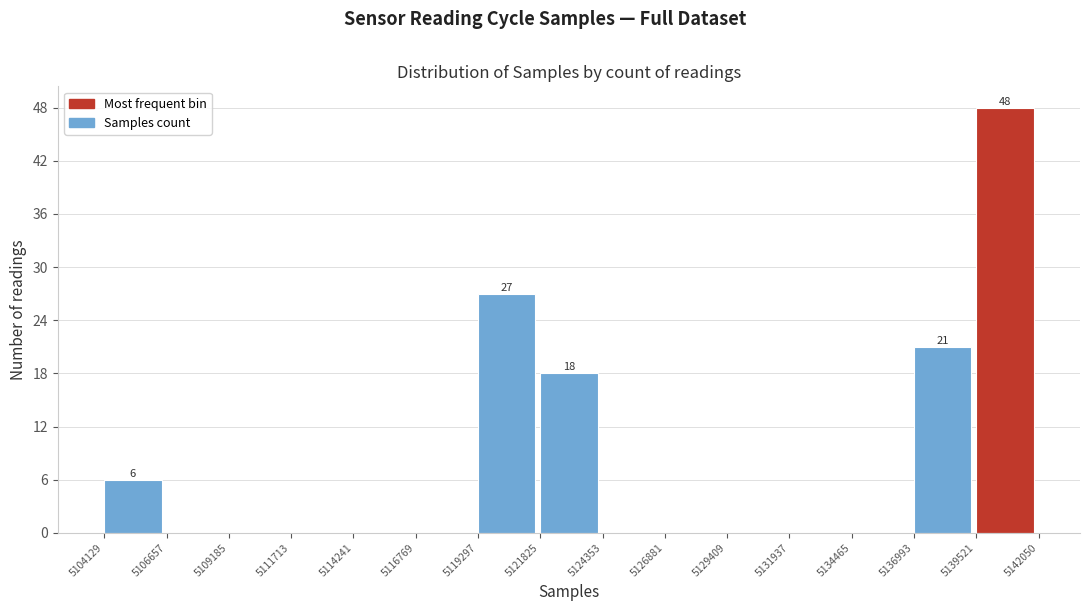

Over which range of the x-axis is the bar tallest?

5139521 to 5142050